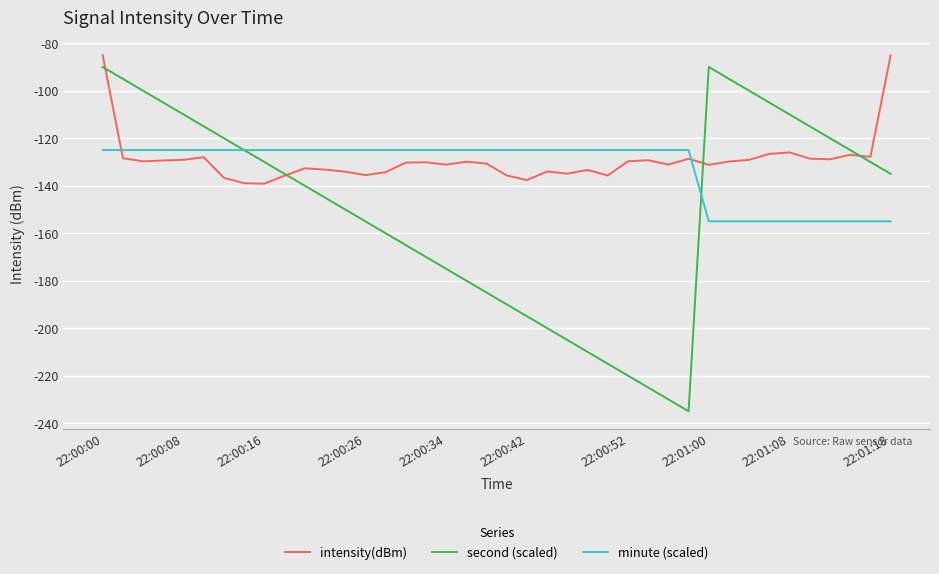

What is the smallest value displayed?

-235.0